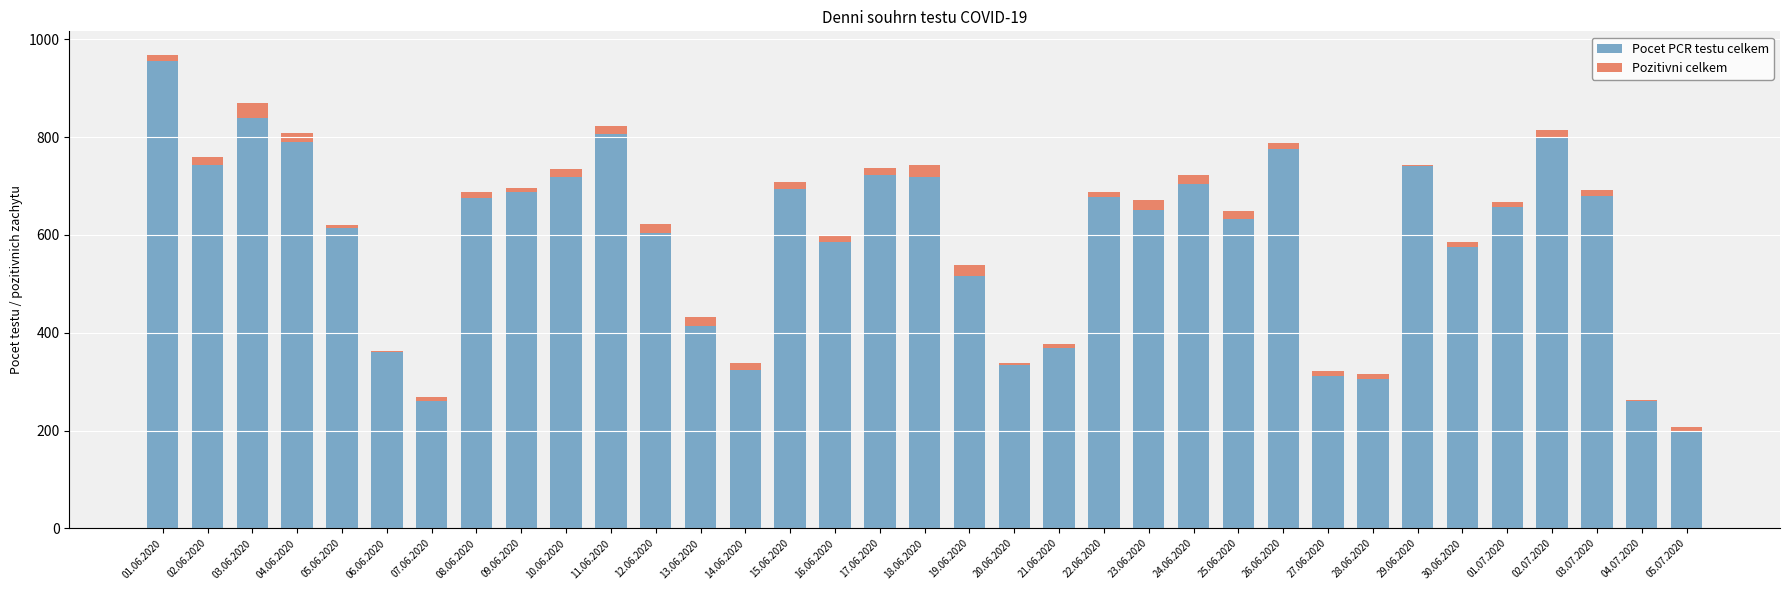

The Pocet PCR testu celkem series shows 230 at 04.06.2020. True or false?

False